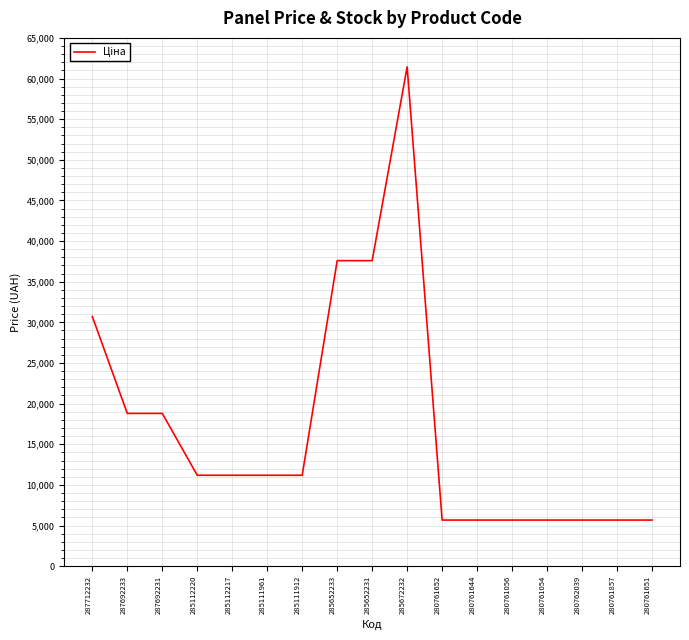

What position from the right is 280761054?

4